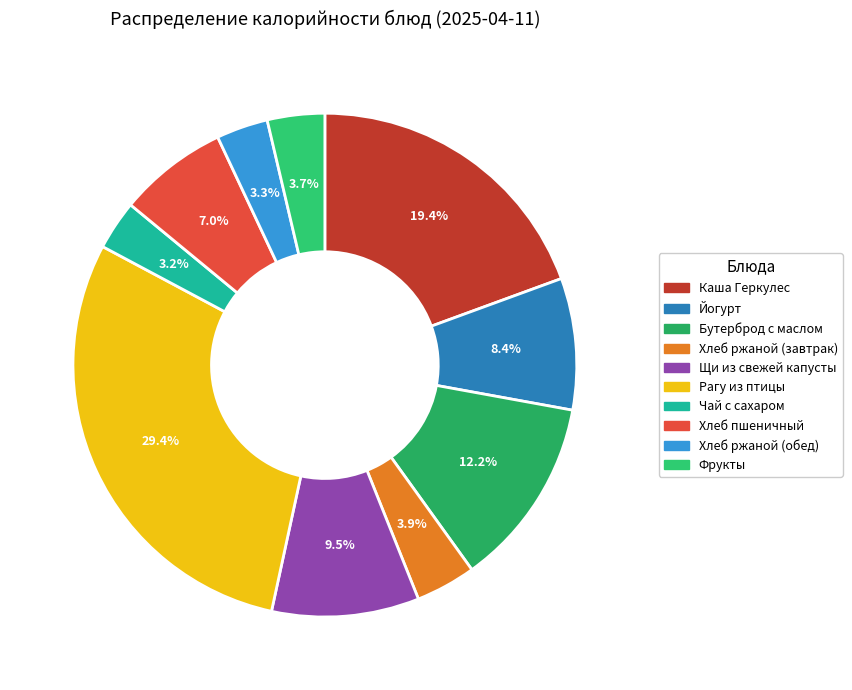

How many slices are in this pie chart?

10